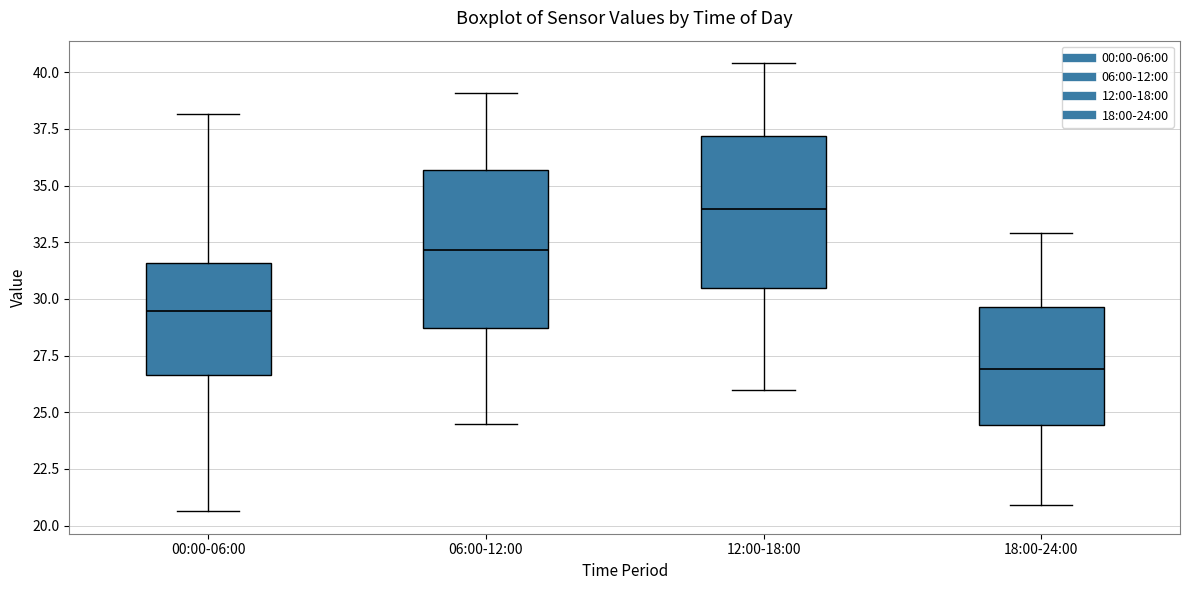

Reading left to right, transcribe this box plot: for each box, give where its median line is, the range the box spans, and where its two whiskers end, as read against the y-axis. The values are not printed on the chart, so give them approximately, as read against the axis.

00:00-06:00: median 29.5, box 26.5 to 31.5, whiskers 20.5 to 38.0
06:00-12:00: median 32.0, box 28.5 to 35.5, whiskers 24.5 to 39.0
12:00-18:00: median 34.0, box 30.5 to 37.0, whiskers 26.0 to 40.5
18:00-24:00: median 27.0, box 24.5 to 29.5, whiskers 21.0 to 33.0